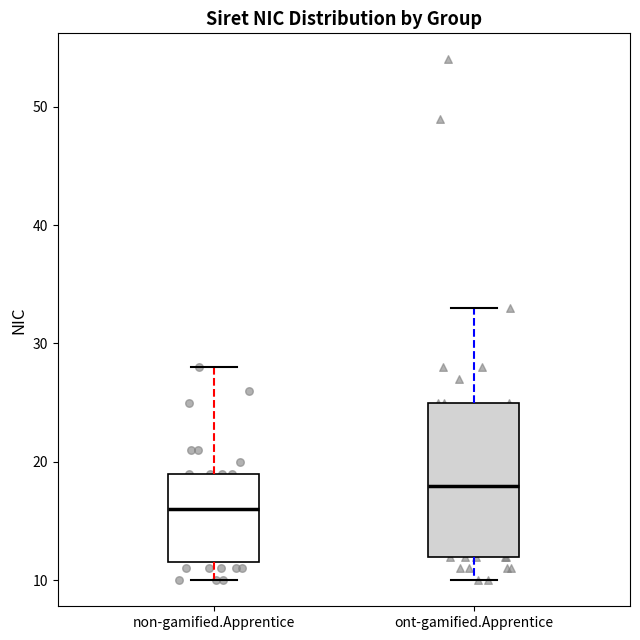

Reading left to right, read every box against the y-axis: the position of its median line, the range the box covers, and the ends of its whiskers. The values are not printed on the chart, so give them approximately, as read against the axis.

non-gamified.Apprentice: median 16, box 12 to 19, whiskers 10 to 28
ont-gamified.Apprentice: median 18, box 12 to 25, whiskers 10 to 33